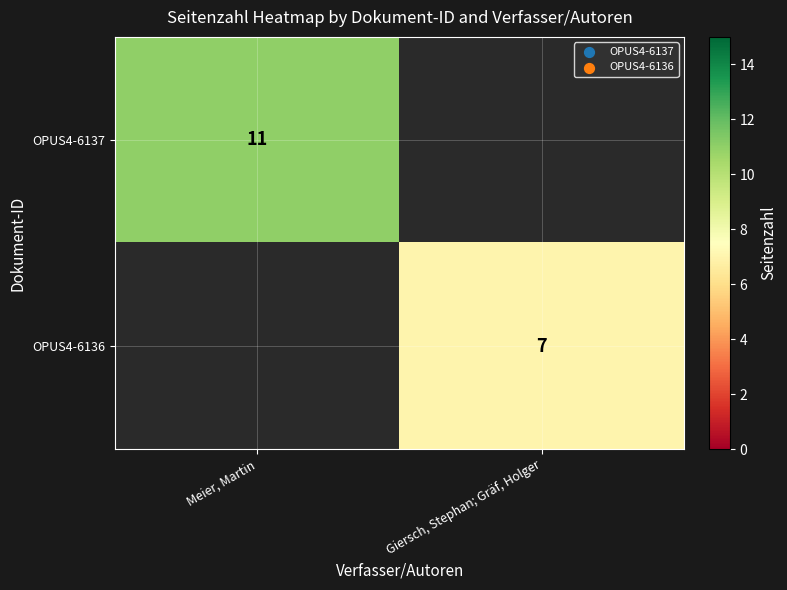

The OPUS4-6136 series shows 2 at Giersch, Stephan; Gräf, Holger. True or false?

False